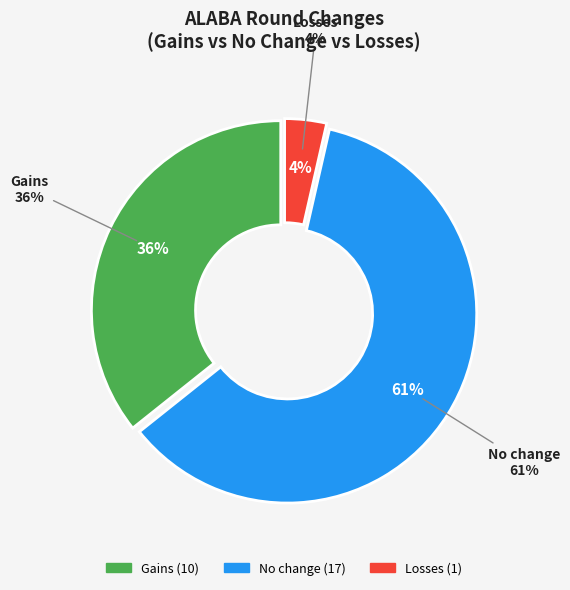

Does No change represent more than half of the total?

Yes